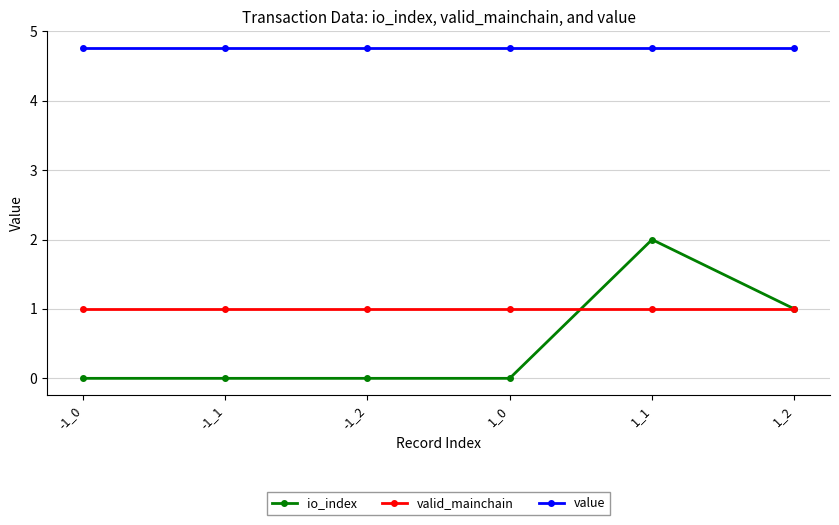

Which series has the largest total across all categories?

value